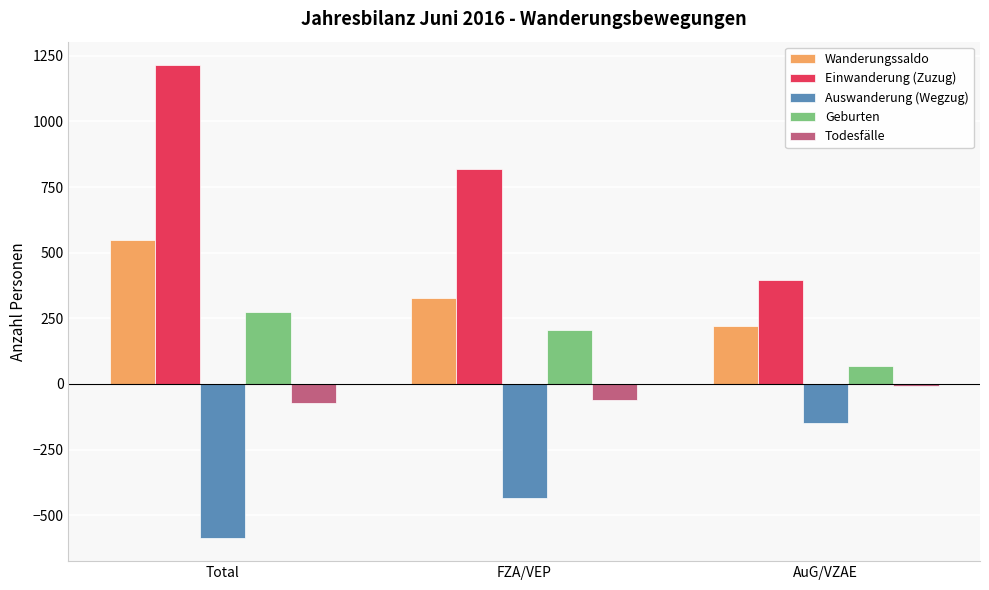

Reading left to right, transcribe all the data shown in this chart.

Wanderungssaldo: 550	329	221
Einwanderung (Zuzug): 1214	818	396
Auswanderung (Wegzug): -585	-436	-149
Geburten: 273	204	69
Todesfälle: -72	-63	-9